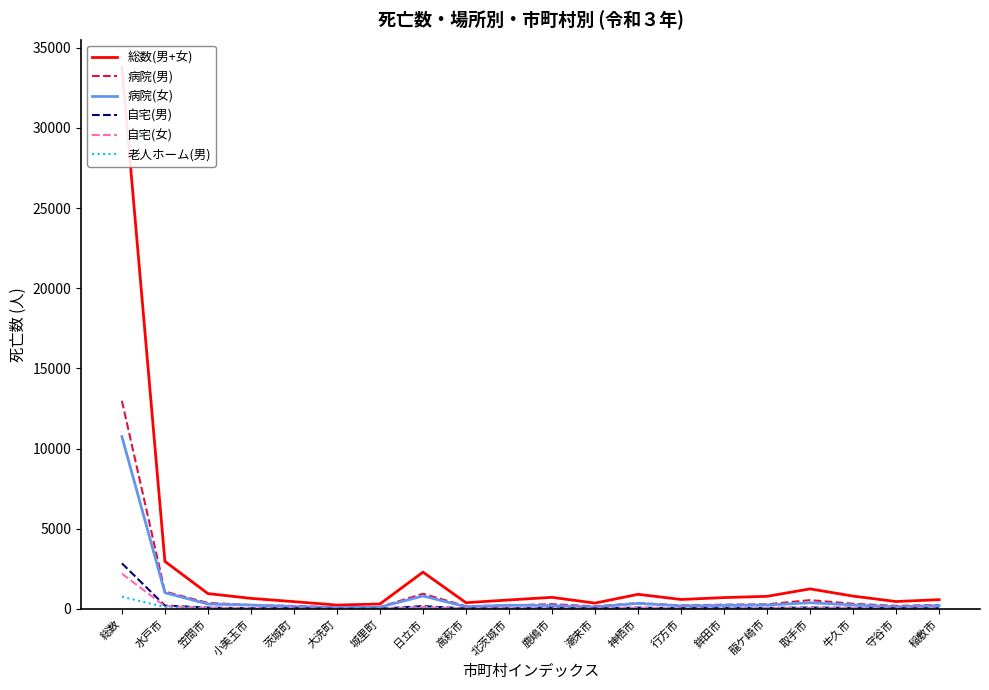

Which category has the highest value across all series?

総数